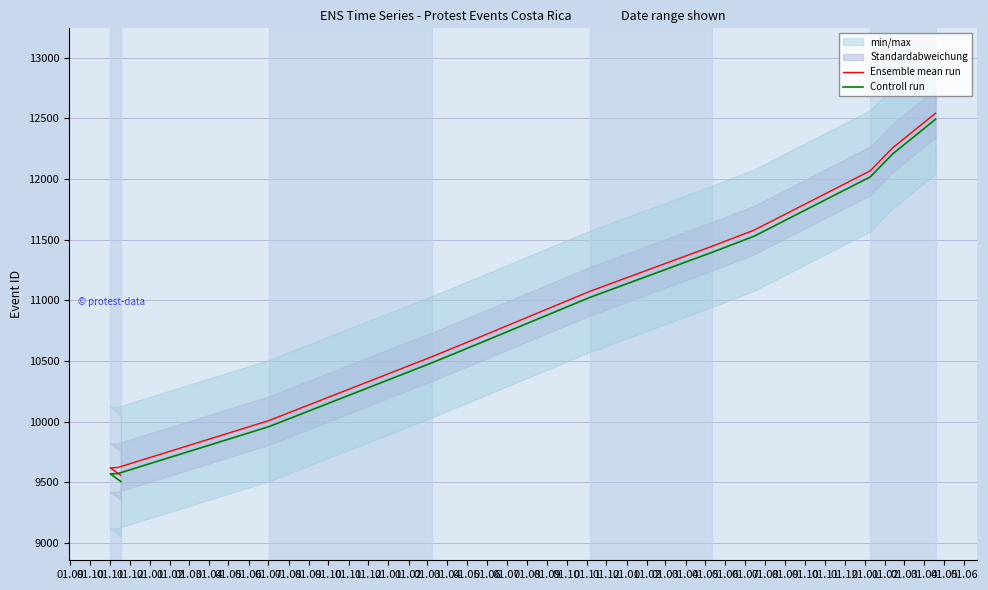

True or false: Controll run has more than 2 interior local peaks.

False